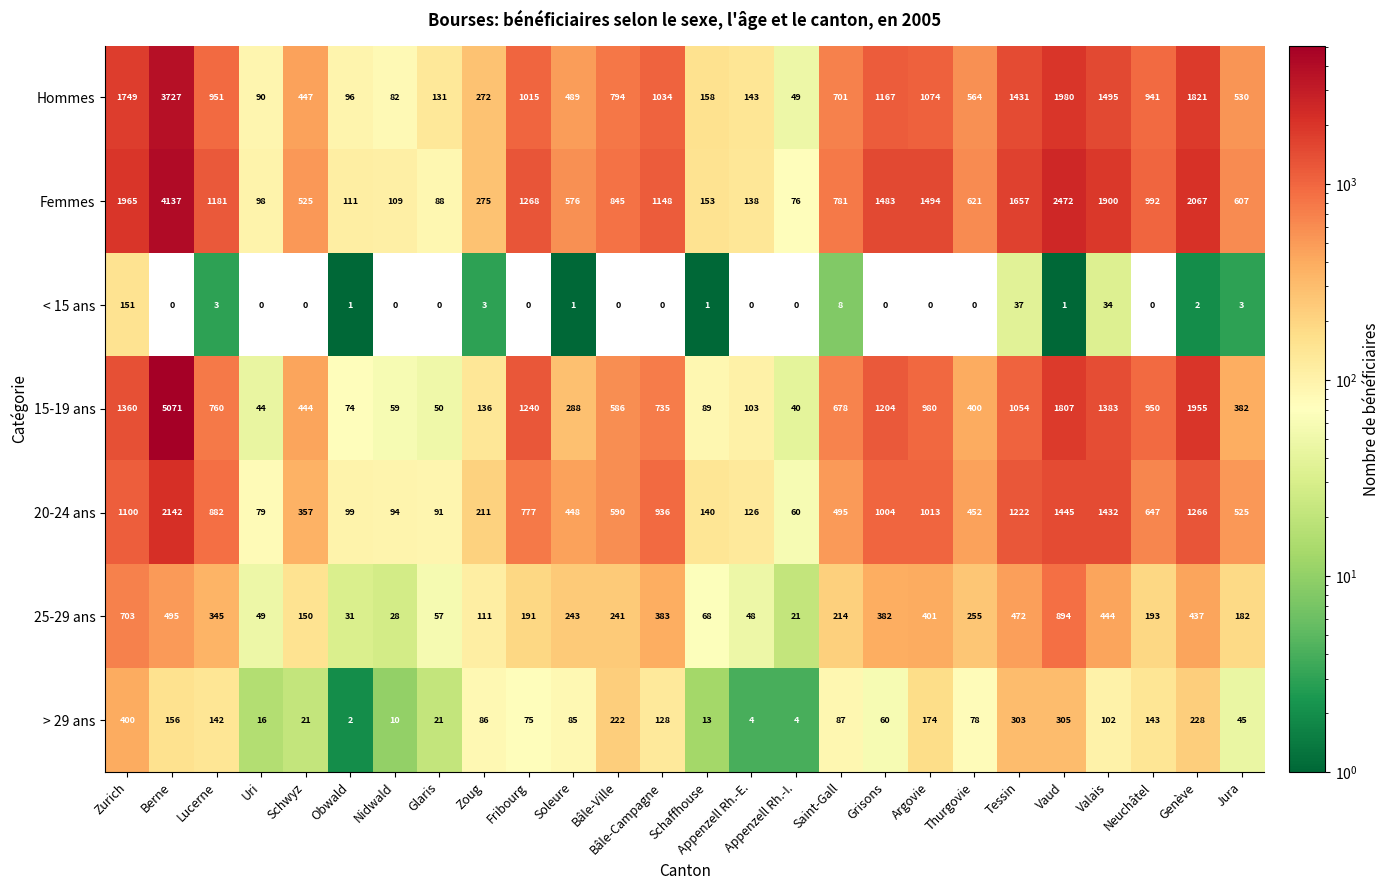

Count the number of categories in the chart.

26